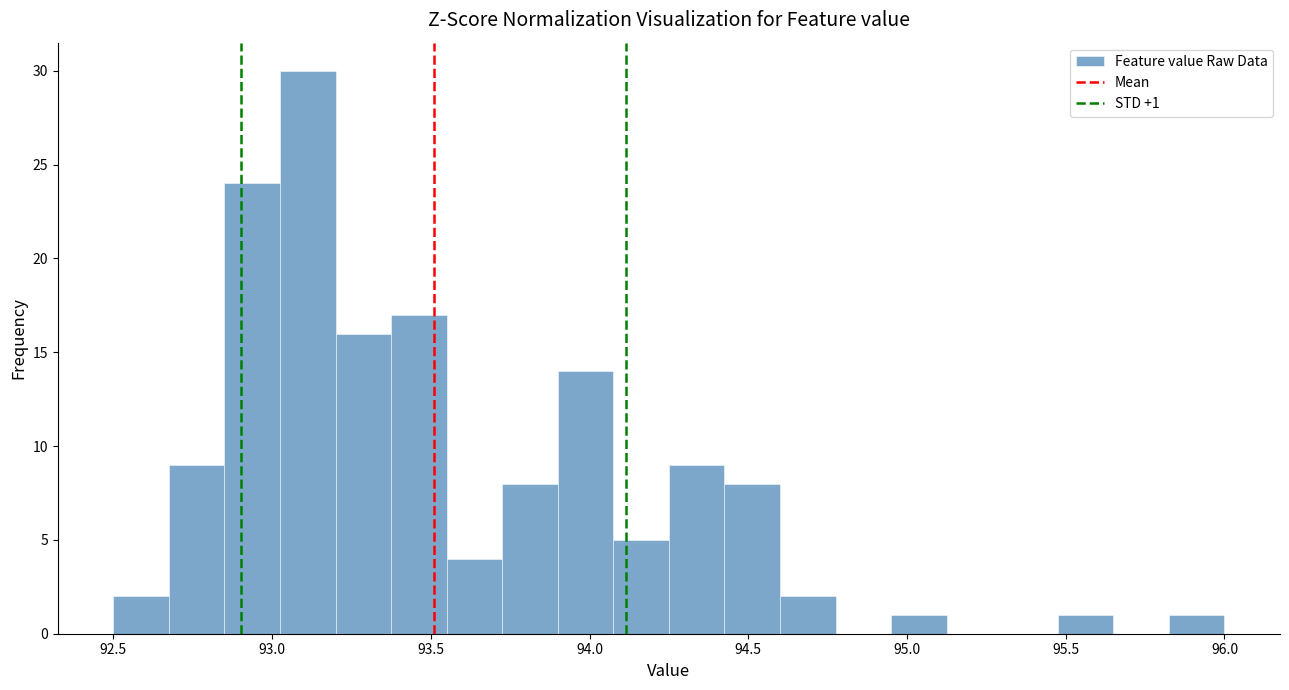

Around what value on the x-axis is the tallest bar? Give the approximate position of its centre, as read against the axis.

93.10